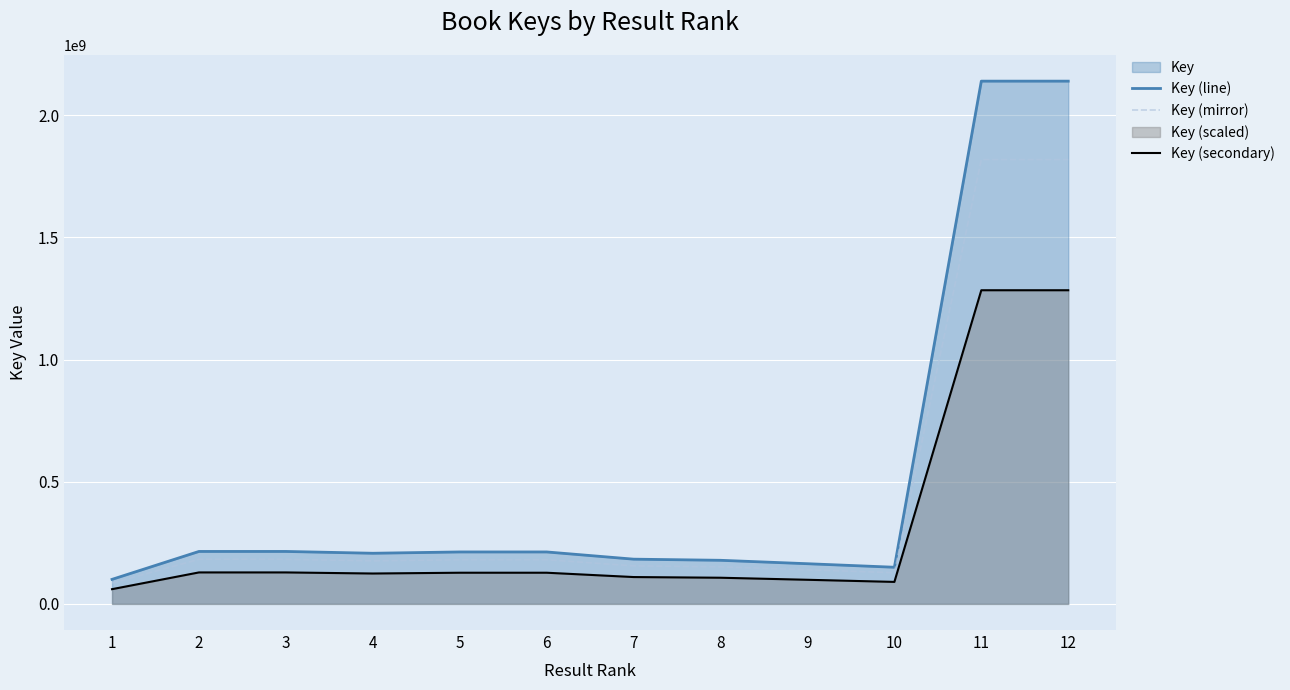

What is the spread (max minus min) of values at 2?

85876880.0